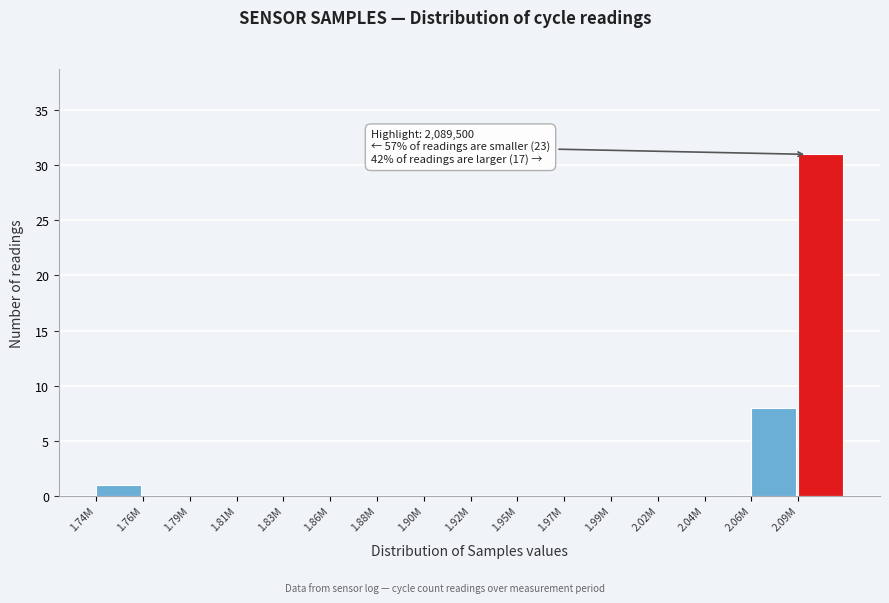

Reading right to left, transcribe all the data shown in this chart.

2.09M=31	2.06M=8	2.04M=0	2.02M=0	1.99M=0	1.97M=0	1.95M=0	1.92M=0	1.90M=0	1.88M=0	1.86M=0	1.83M=0	1.81M=0	1.79M=0	1.76M=0	1.74M=1